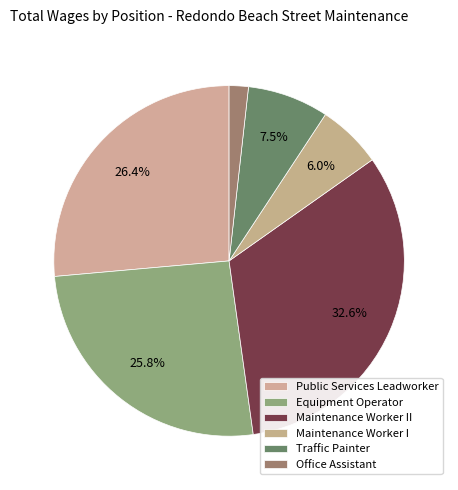

Rank the categories by value from lowest to highest.

Office Assistant, Maintenance Worker I, Traffic Painter, Equipment Operator, Public Services Leadworker, Maintenance Worker II